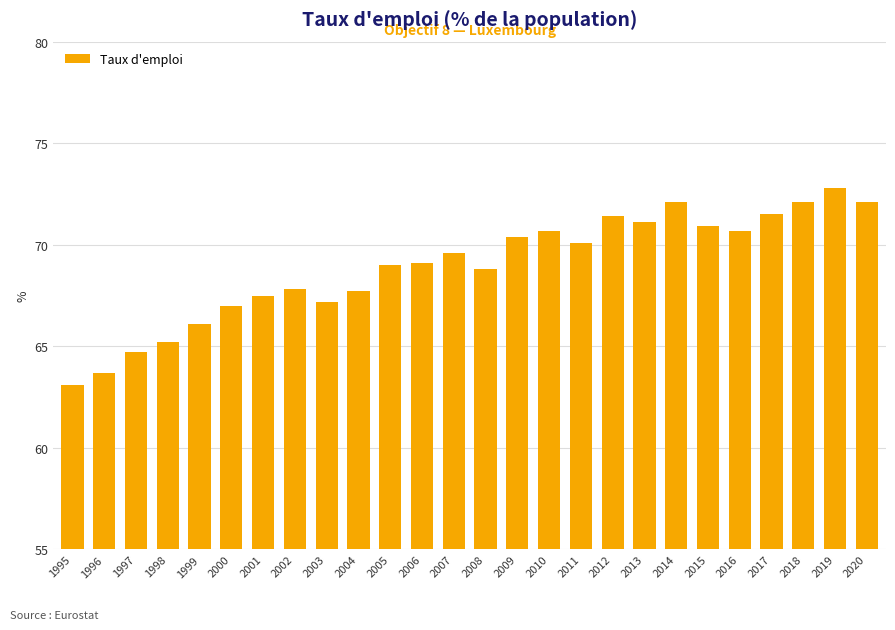

What is the change in value from 1997 to 1999?

+1.4